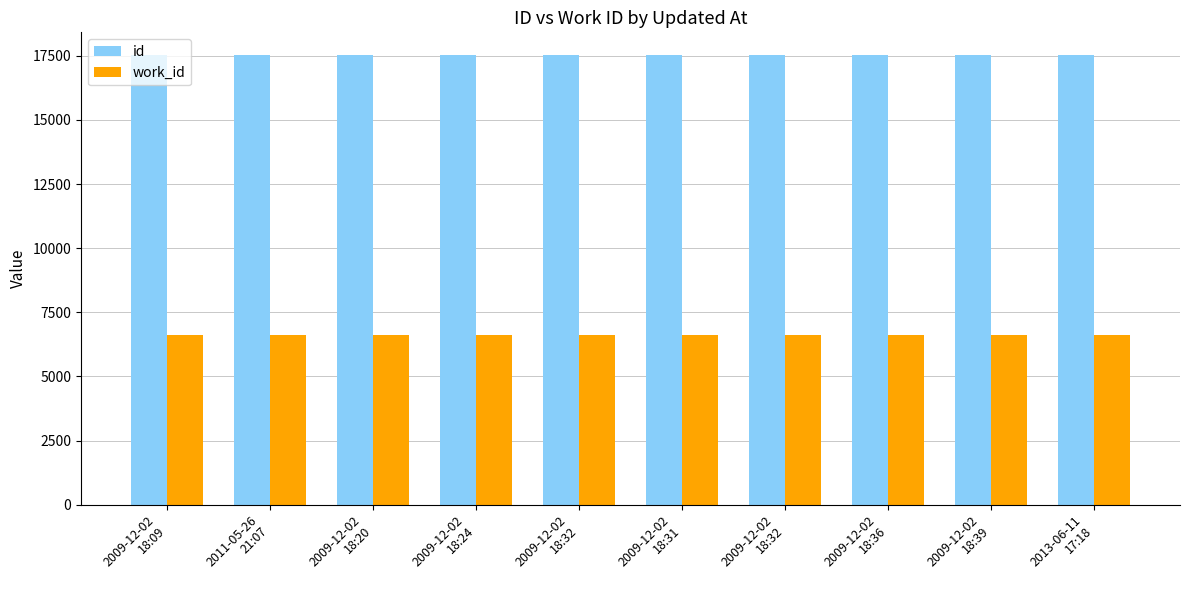

What is the minimum value shown in the chart?

6611